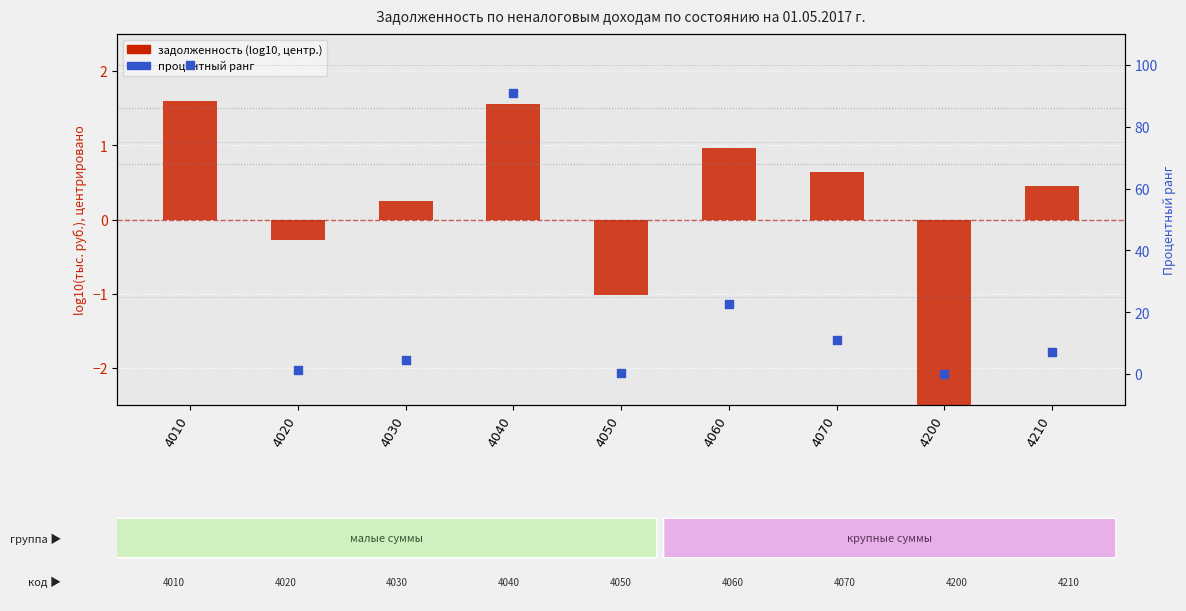

Which series reaches the minimum Y coordinate?

задолженность (log10, центр.)